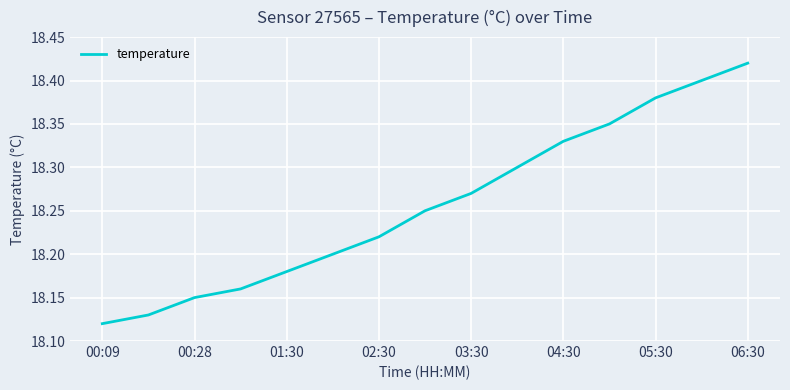

What is the difference between the maximum and minimum values?

0.3